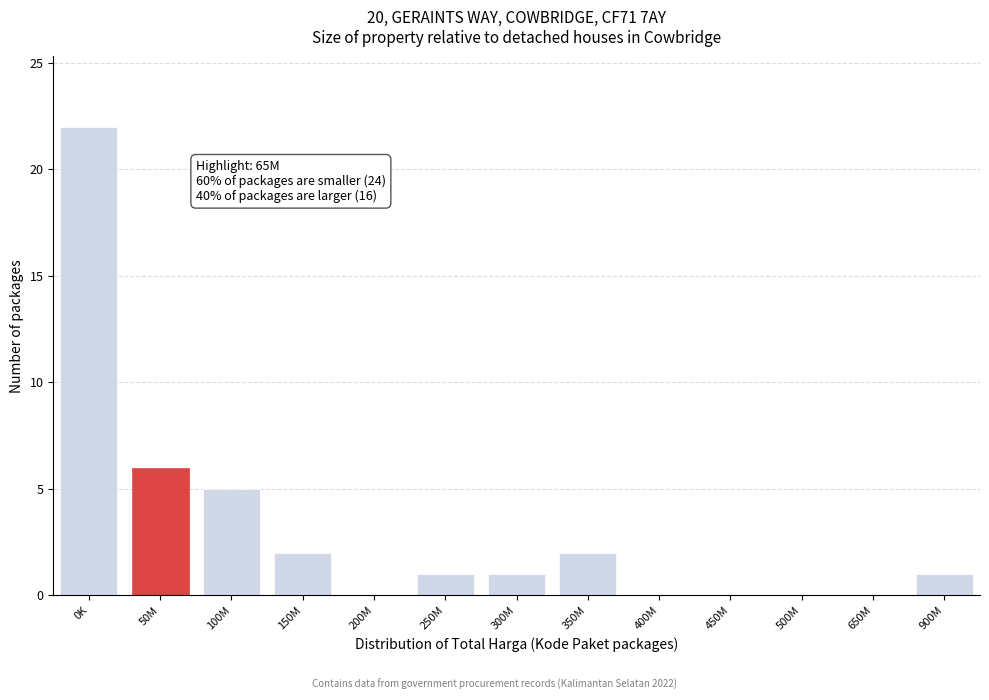

Reading left to right, extract all data points from this chart.

0K=22	50M=6	100M=5	150M=2	200M=0	250M=1	300M=1	350M=2	400M=0	450M=0	500M=0	650M=0	900M=1